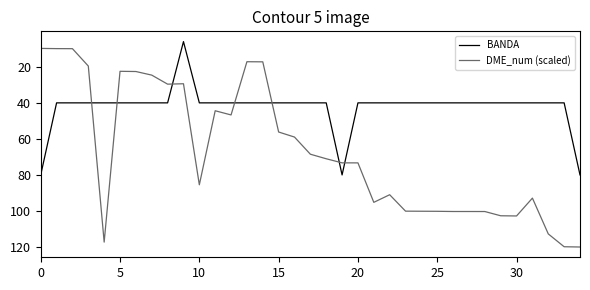

What is the difference between the maximum and minimum values in the BANDA series?

74.0